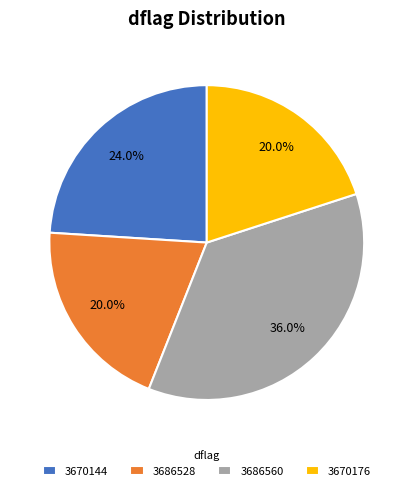

To the nearest percent, what is the combined percentage of 3686560 and 3670176?

56%